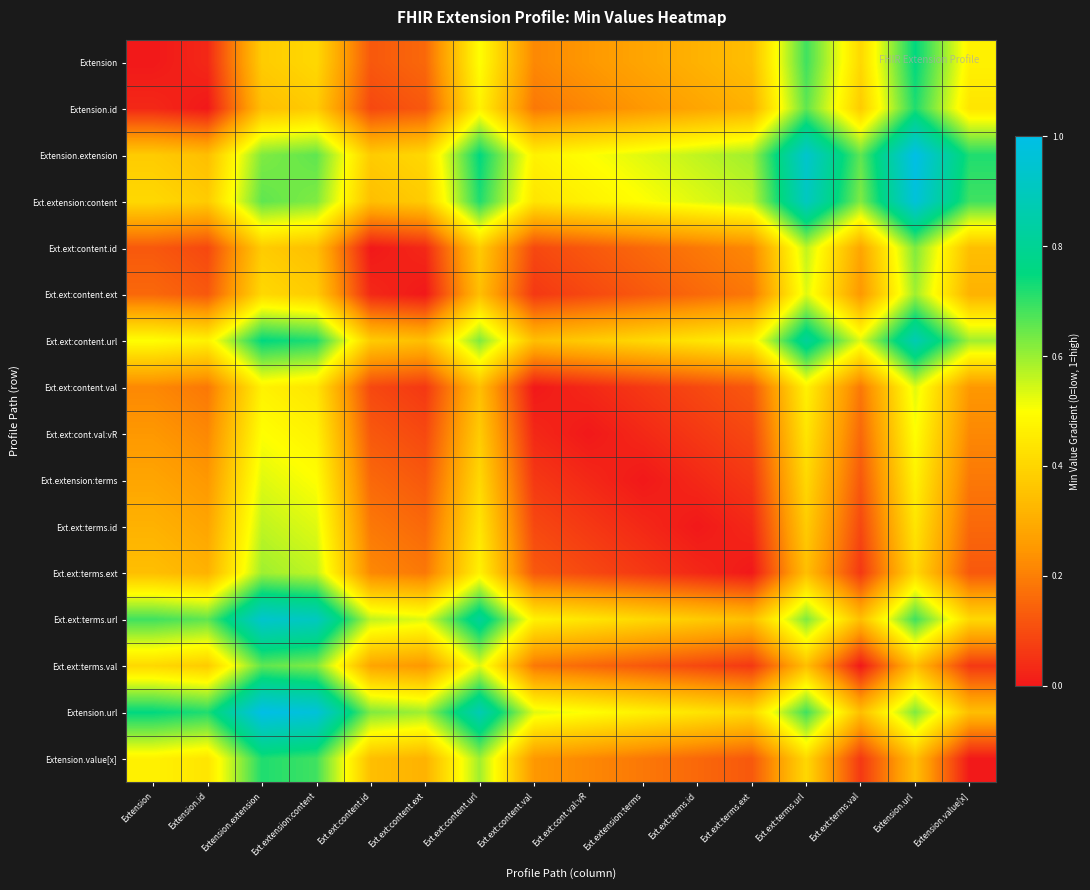

At how many categories does at least one series exceed 0?

16